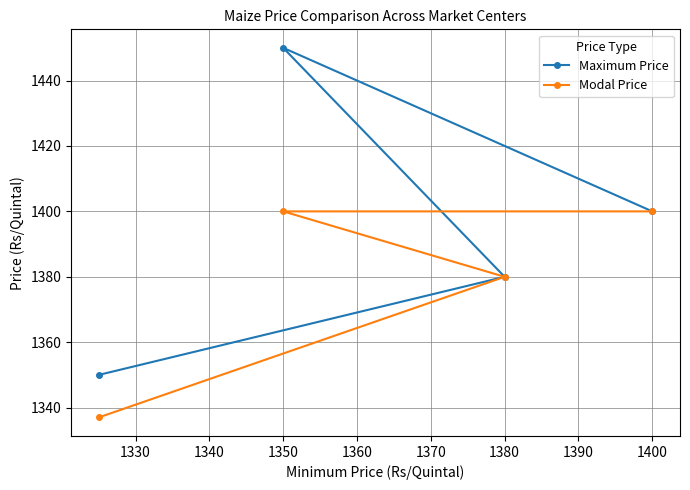

True or false: Modal Price and Maximum Price intersect in this chart.

False